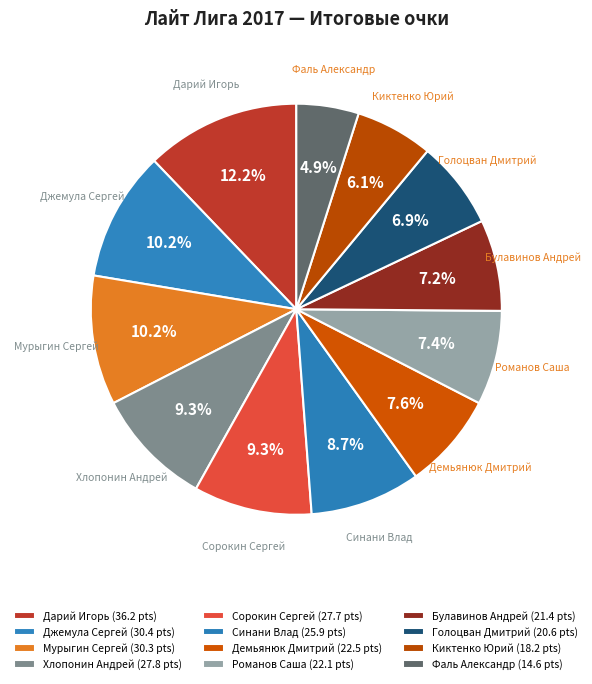

What is the largest slice in the pie chart?

Дарий Игорь